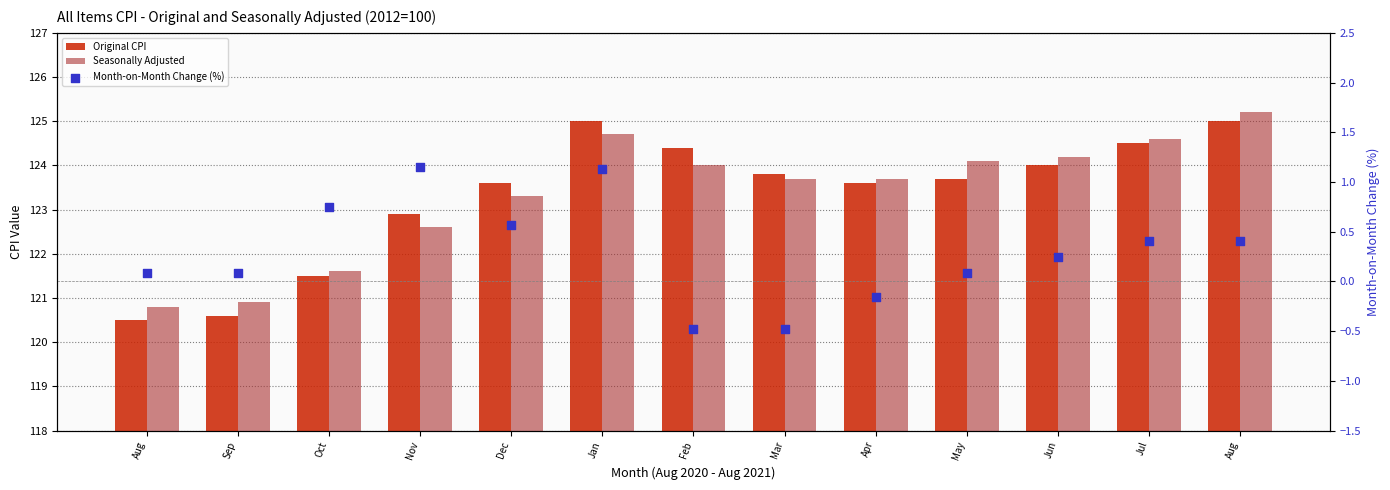

Which series contains the lowest Y value?

Month-on-Month Change (%)